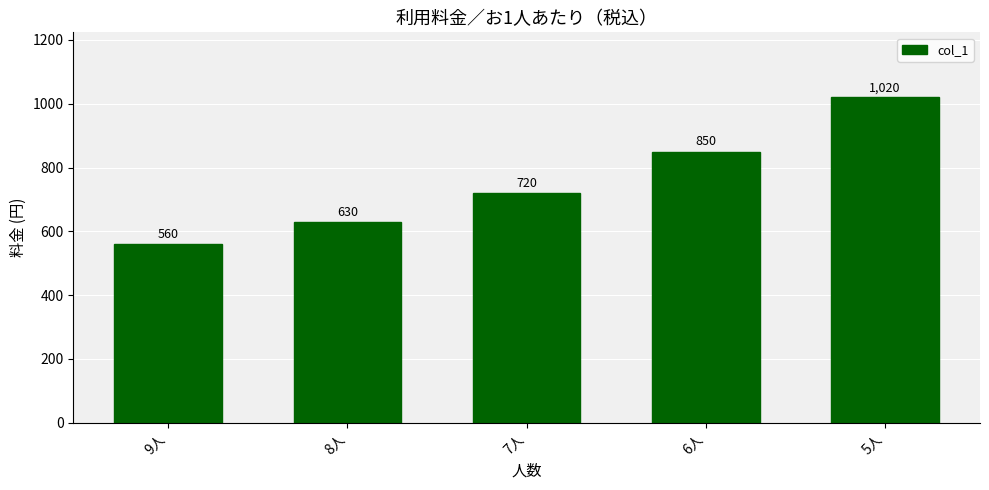

At which label is the value closest to 790?

6人